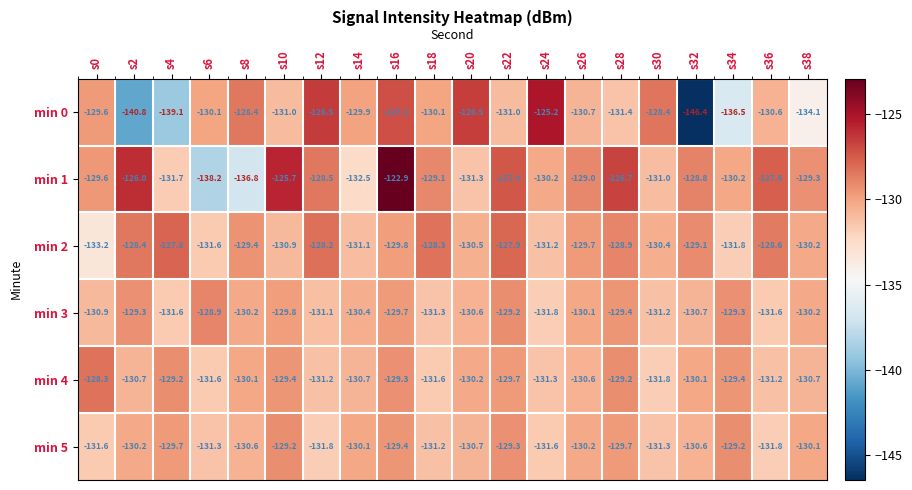

Between s20 and s30, which series saw the biggest shift?

min 0